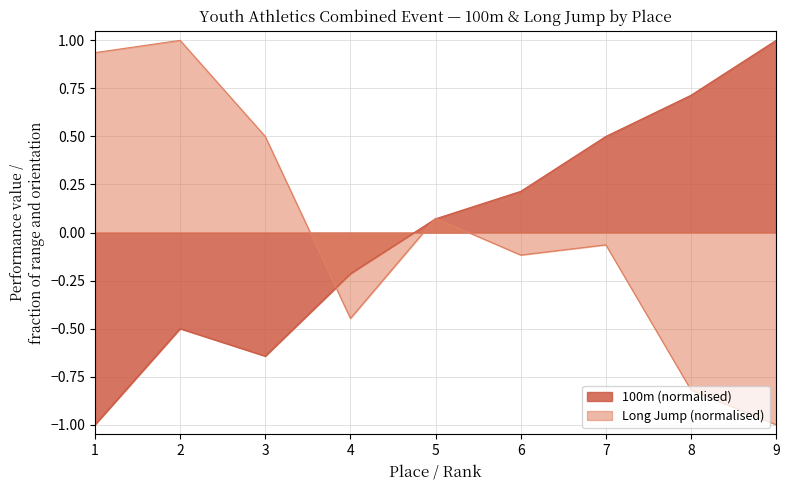

Reading left to right, extract all data points from this chart.

100m: -1.0	-0.5	-0.6	-0.2	0.1	0.2	0.5	0.7	1.0
Long Jump: 0.9	1.0	0.5	-0.4	0.1	-0.1	-0.1	-0.8	-1.0